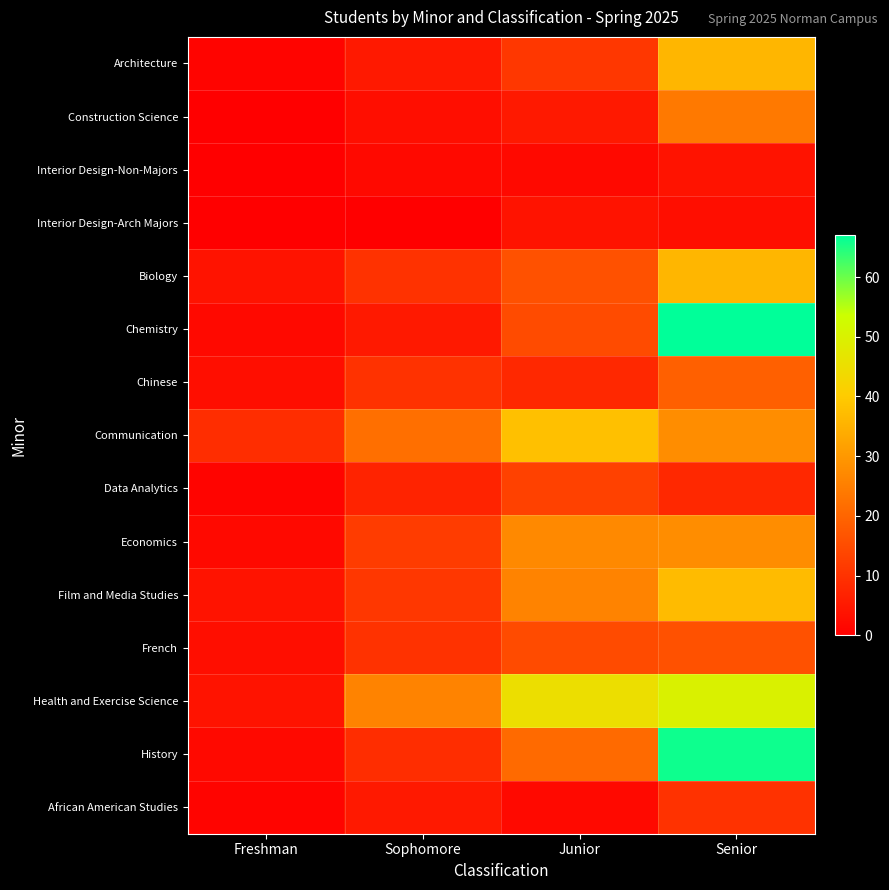

Reading left to right, transcribe all the data shown in this chart.

Architecture: Freshman=1	Sophomore=5	Junior=11	Senior=36
Construction Science: Freshman=0	Sophomore=3	Junior=5	Senior=24
Interior Design-Non-Majors: Freshman=0	Sophomore=2	Junior=2	Senior=4
Interior Design-Arch Majors: Freshman=0	Sophomore=0	Junior=4	Senior=3
Biology: Freshman=4	Sophomore=10	Junior=16	Senior=36
Chemistry: Freshman=2	Sophomore=5	Junior=15	Senior=67
Chinese: Freshman=3	Sophomore=10	Junior=8	Senior=19
Communication: Freshman=9	Sophomore=22	Junior=38	Senior=28
Data Analytics: Freshman=1	Sophomore=7	Junior=13	Senior=8
Economics: Freshman=2	Sophomore=12	Junior=27	Senior=28
Film and Media Studies: Freshman=4	Sophomore=11	Junior=26	Senior=37
French: Freshman=3	Sophomore=10	Junior=15	Senior=16
Health and Exercise Science: Freshman=4	Sophomore=26	Junior=45	Senior=50
History: Freshman=2	Sophomore=9	Junior=21	Senior=66
African American Studies: Freshman=1	Sophomore=5	Junior=2	Senior=10